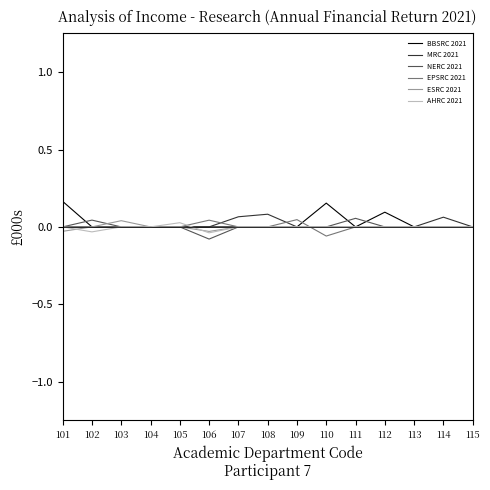

The value of MRC 2021 at 107 is 0.1. True or false?

True